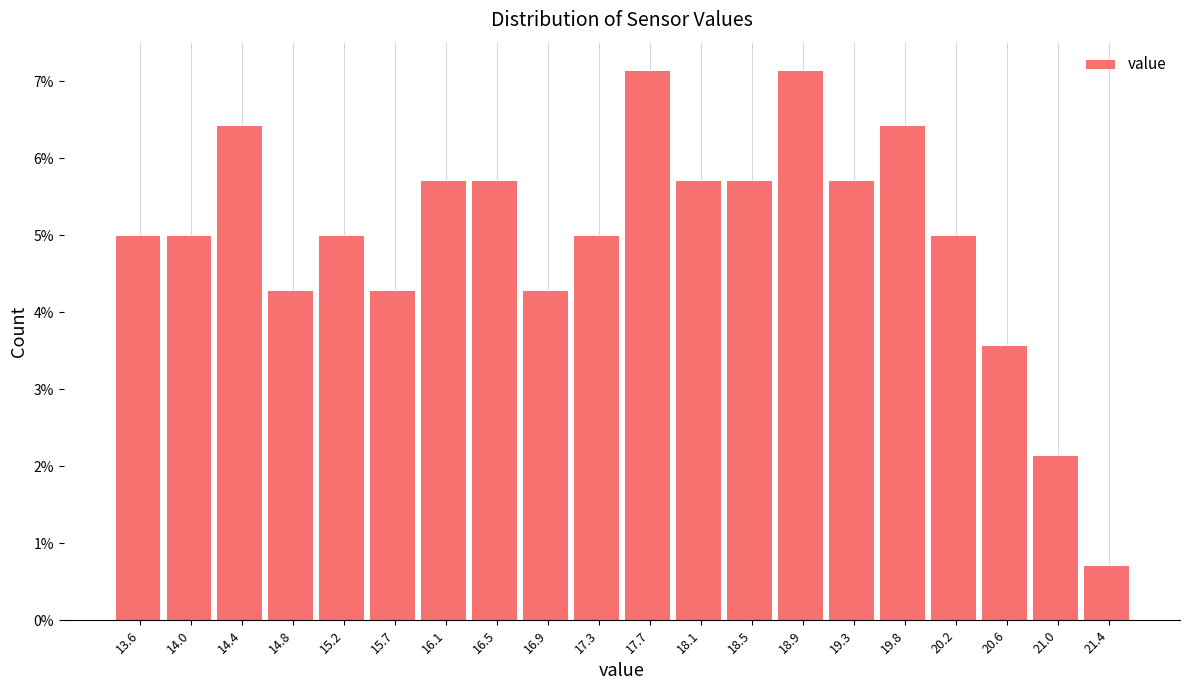

Reading left to right, transcribe this chart: for each bar, give the range it covers on the x-axis and its height. Neither the bar edges nor the heights are printed on the chart, so give them approximately, as read against the axes.

13.40 to 13.81: 5.0
13.81 to 14.22: 5.0
14.22 to 14.63: 6.4
14.63 to 15.04: 4.3
15.04 to 15.45: 5.0
15.45 to 15.86: 4.3
15.86 to 16.27: 5.7
16.27 to 16.68: 5.7
16.68 to 17.09: 4.3
17.09 to 17.50: 5.0
17.50 to 17.91: 7.1
17.91 to 18.32: 5.7
18.32 to 18.73: 5.7
18.73 to 19.14: 7.1
19.14 to 19.55: 5.7
19.55 to 19.96: 6.4
19.96 to 20.37: 5.0
20.37 to 20.78: 3.6
20.78 to 21.19: 2.1
21.19 to 21.60: 0.7